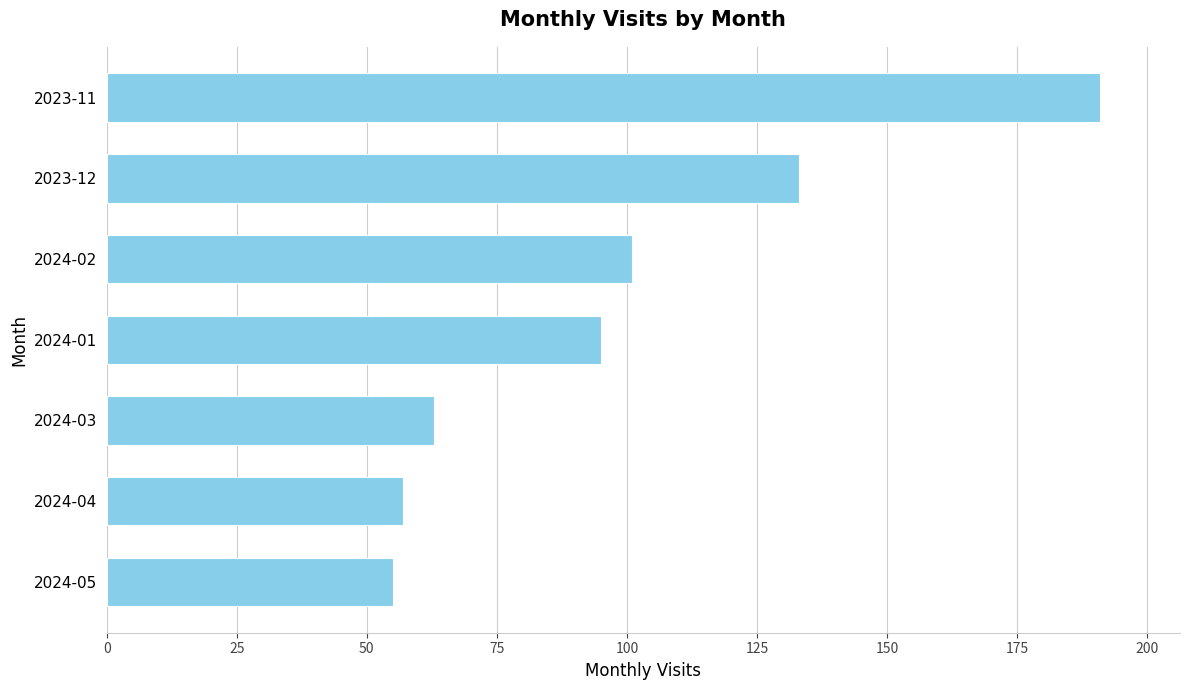

The value at 2024-03 is 63. True or false?

True